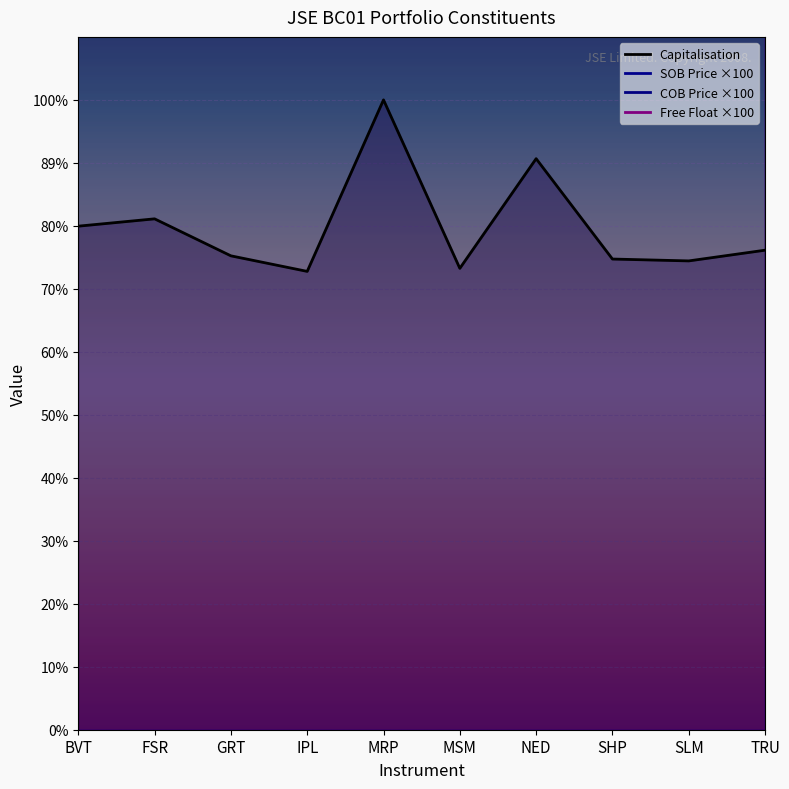

What is the total value across all series at TRU?

11663226.3